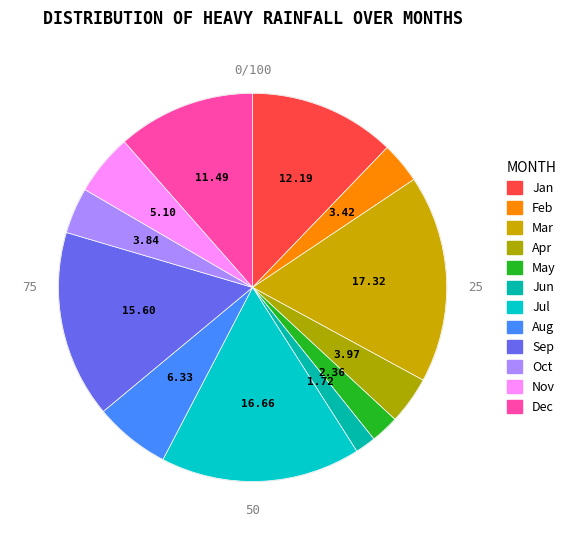

To the nearest percent, what is the combined percentage of Jun and Apr?

6%